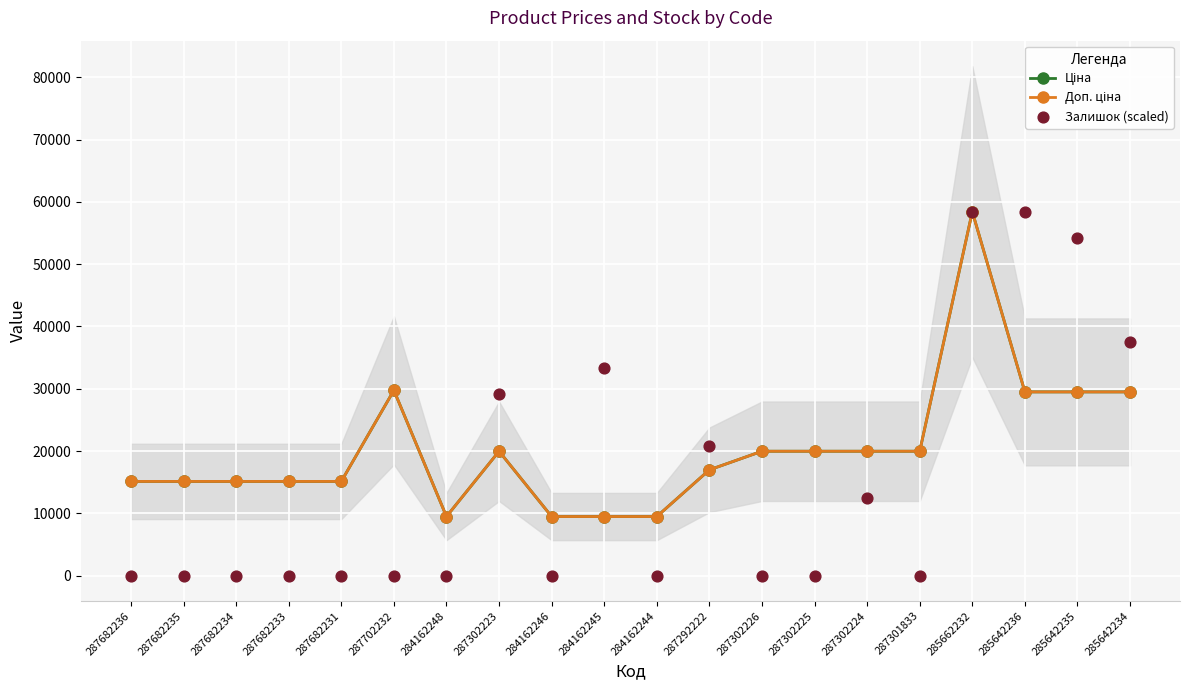

What is the total value across all series at 287682231?

30240.0